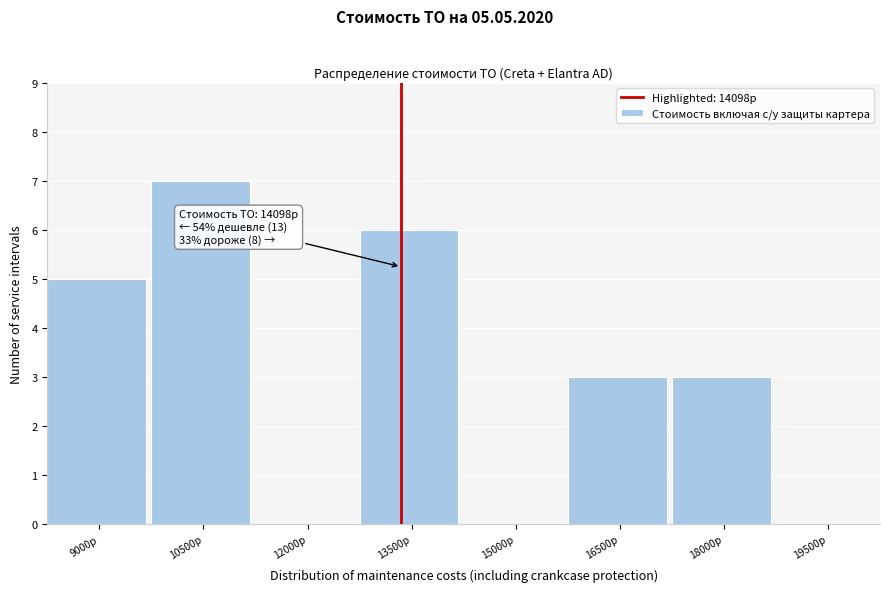

Reading right to left, what are all the values shown in this chart?

19500р=0	18000р=3	16500р=3	15000р=0	13500р=6	12000р=0	10500р=7	9000р=5